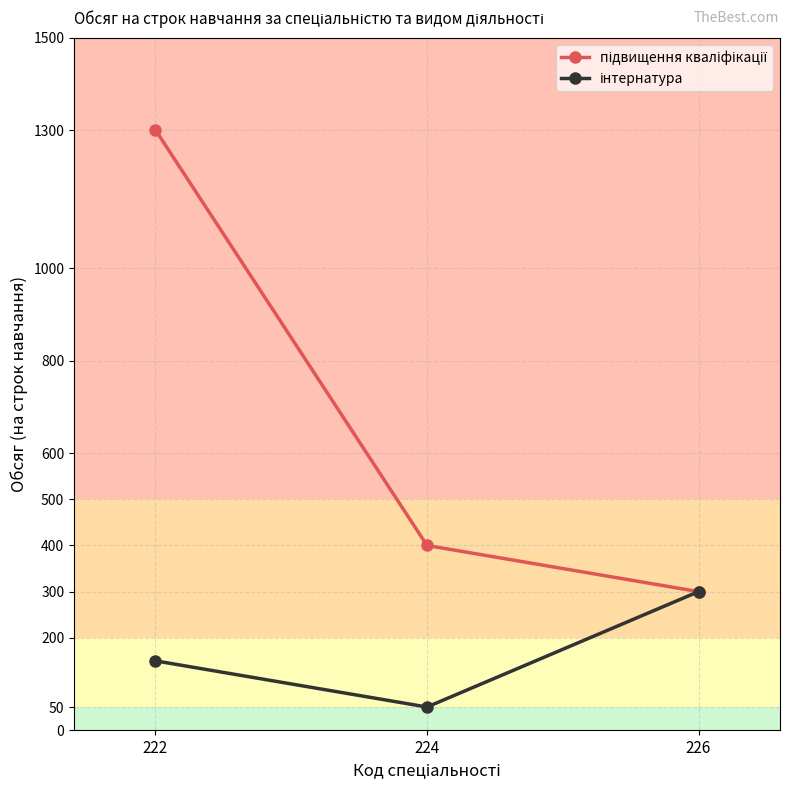

What is the smallest value displayed?

50